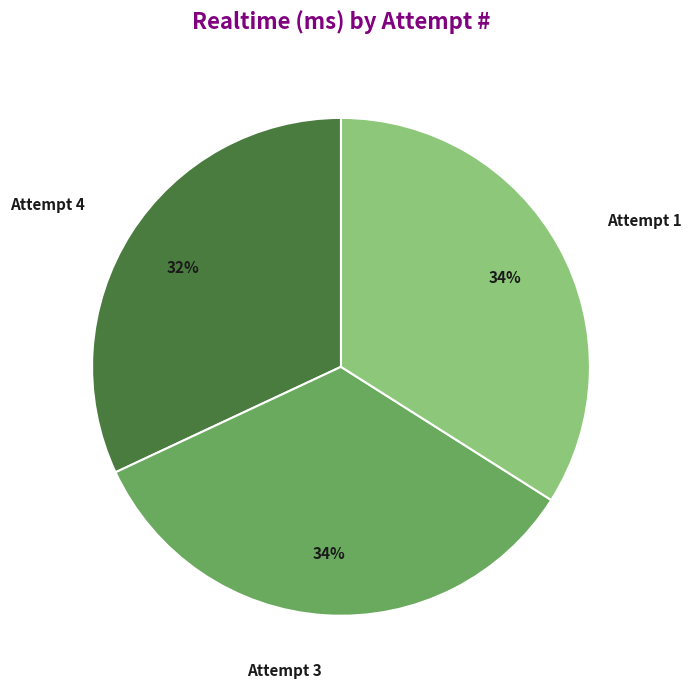

Combined, do Attempt 4 and Attempt 3 account for over 50%?

Yes